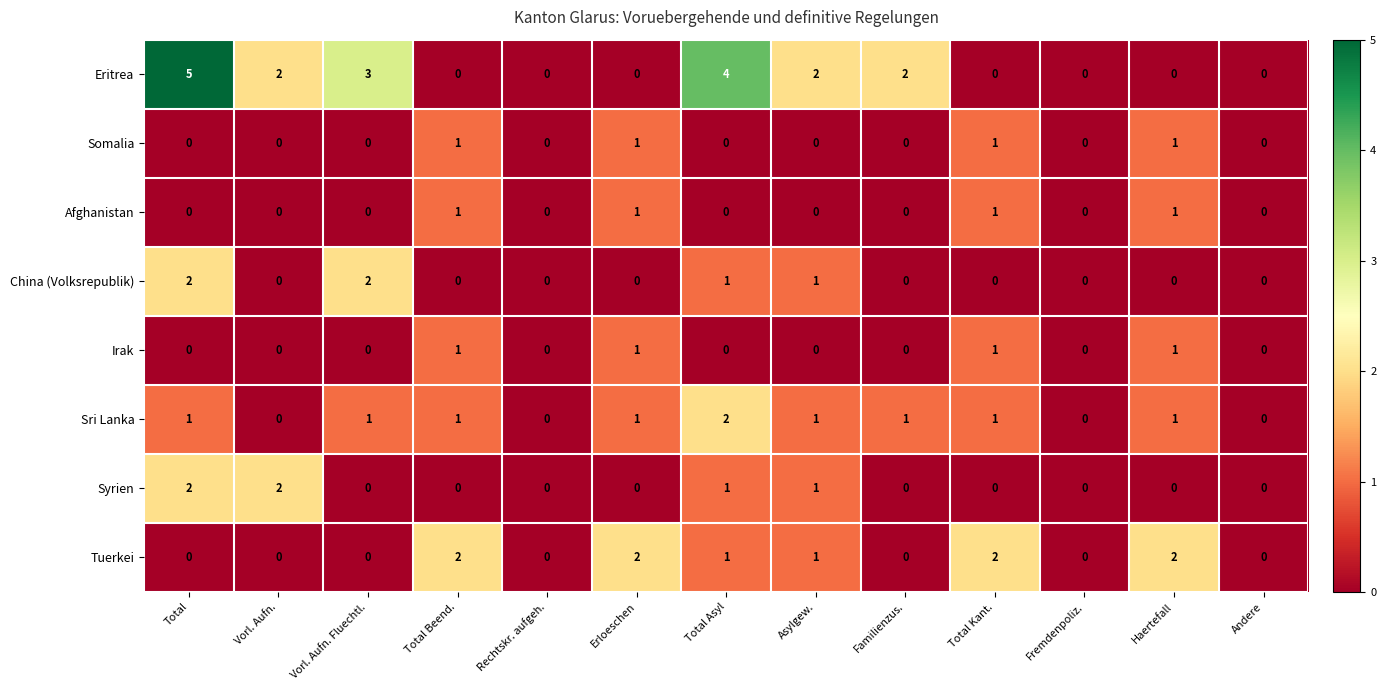

What is the maximum value shown in the chart?

5